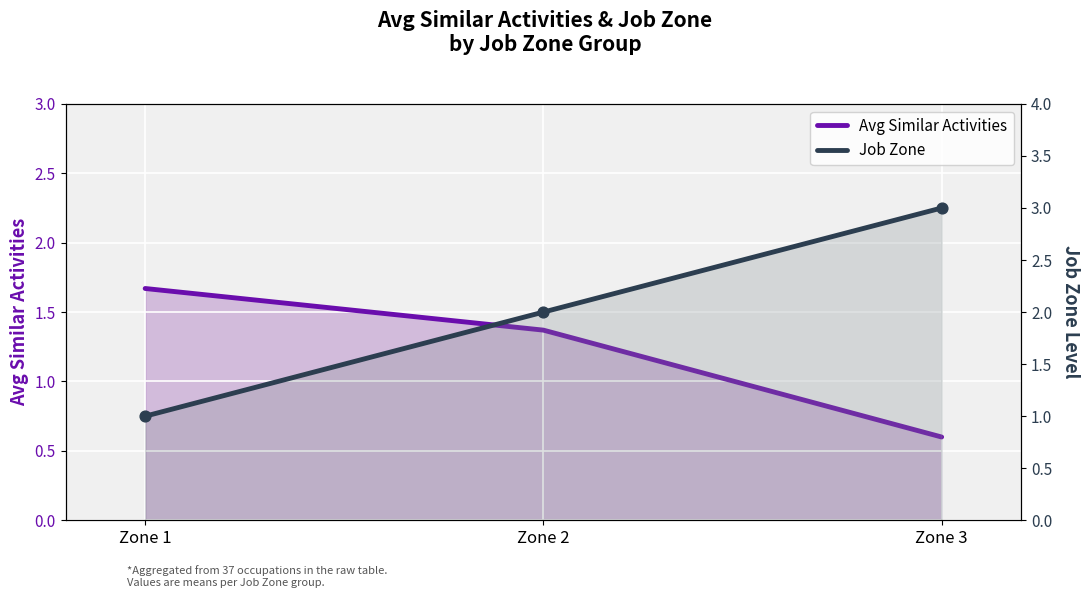

At how many categories does at least one series exceed 0?

3